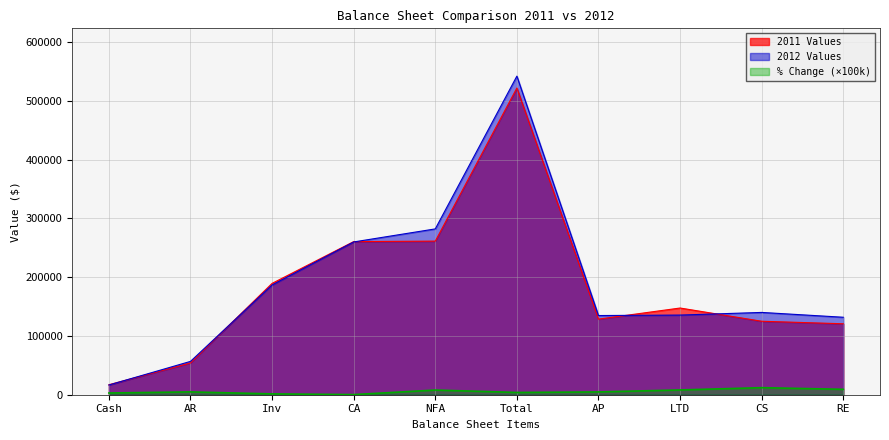

List the series in order of their peak value, lowest first.

% Change (×100k), 2011 Values, 2012 Values